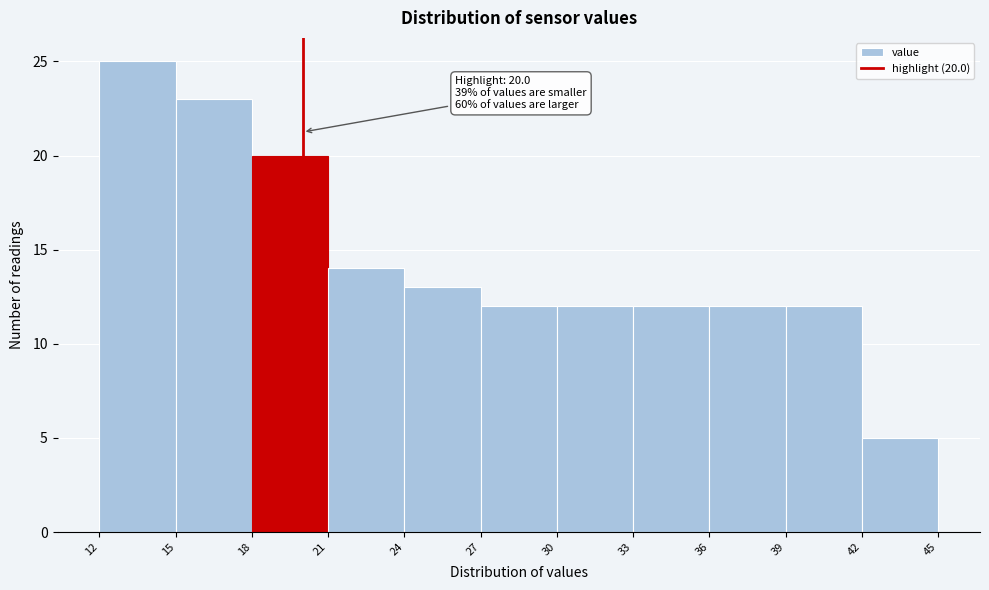

Over which range of the x-axis is the bar tallest?

12 to 15